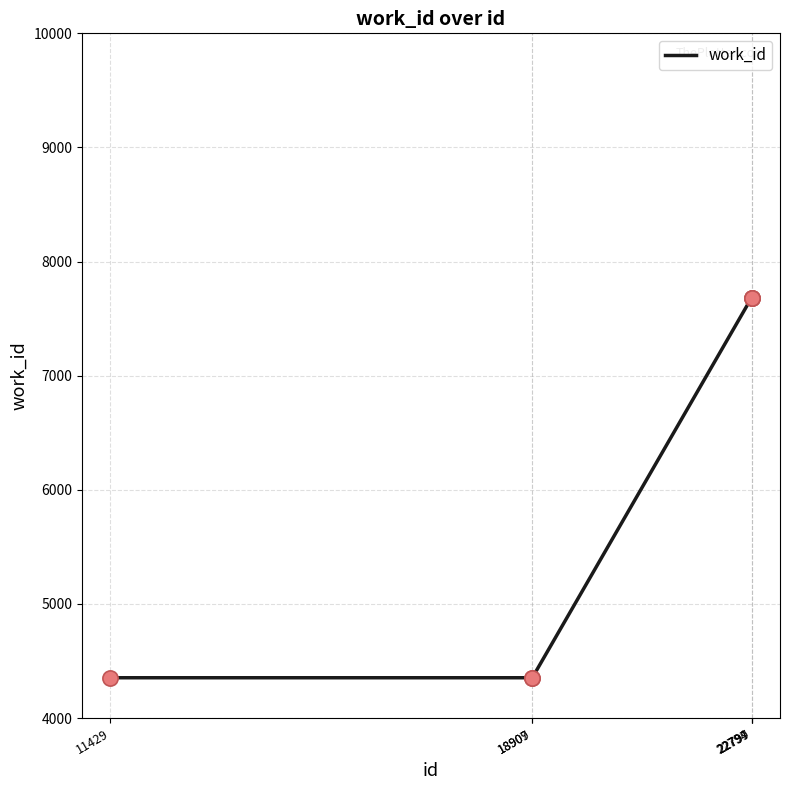

What is the change in value from 11429 to 22799?

+3329